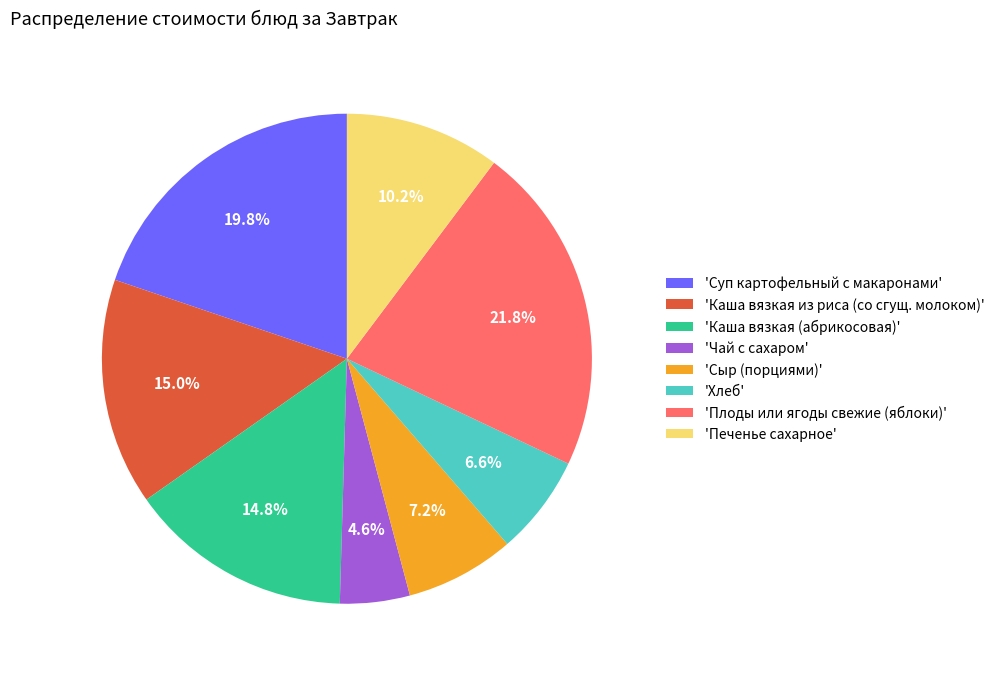

What is the ratio of the value at 'Хлеб' to the value at 'Каша вязкая (абрикосовая)'?

0.4